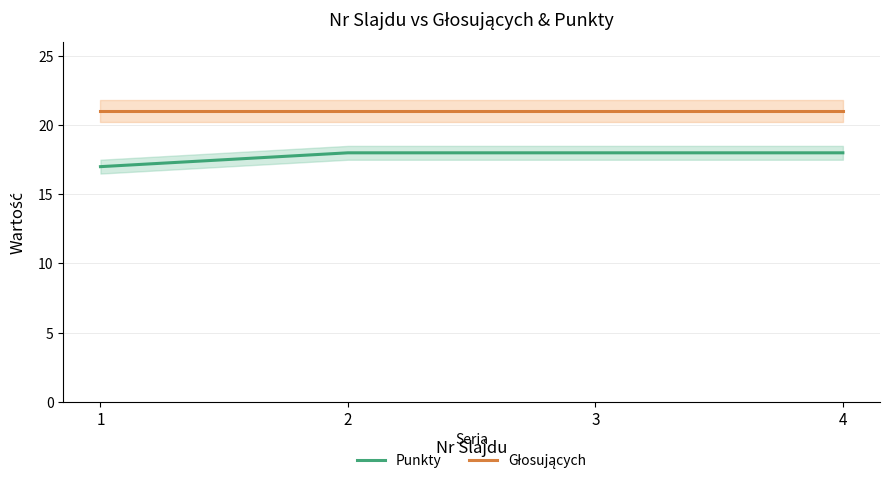

What is the greatest value displayed?

21